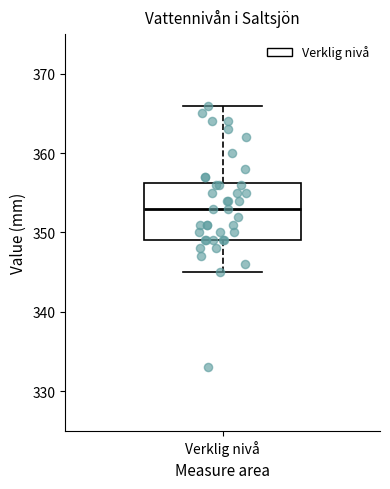

Read this box plot against the y-axis: the position of the median line, the range covered by the box, and the ends of both whiskers. The values are not printed on the chart, so give them approximately, as read against the axis.

median 353, box 349 to 356, whiskers 345 to 366